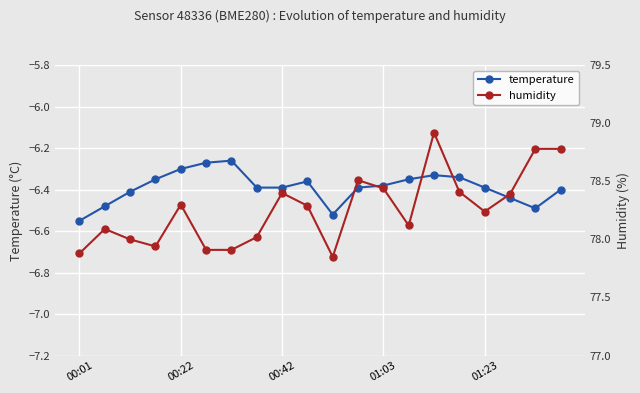

True or false: temperature has more than 2 interior local peaks.

True